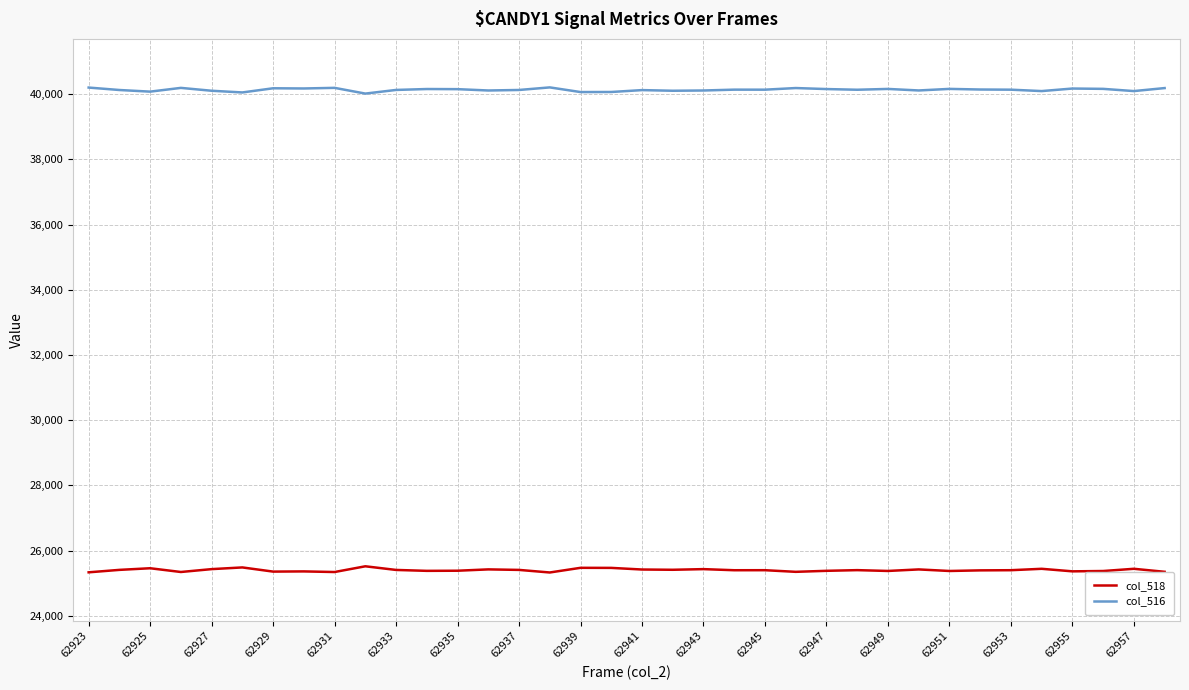

Rank the series by their maximum value, from lowest to highest.

col_518, col_516